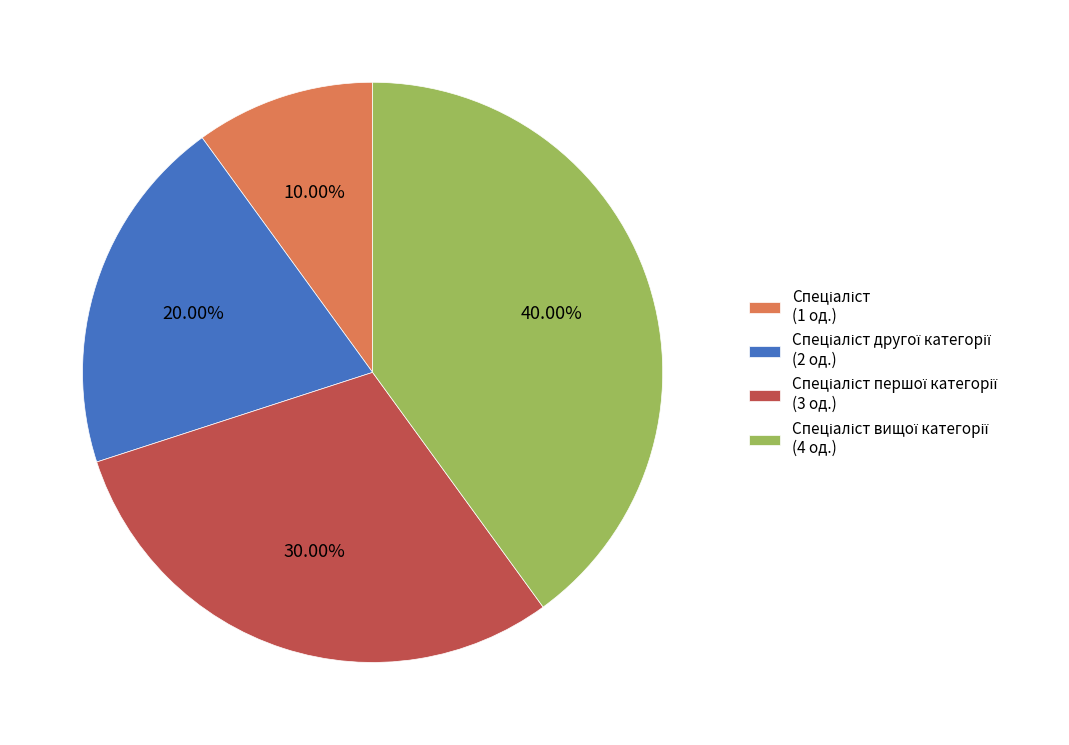

Is there a majority slice in this chart?

No